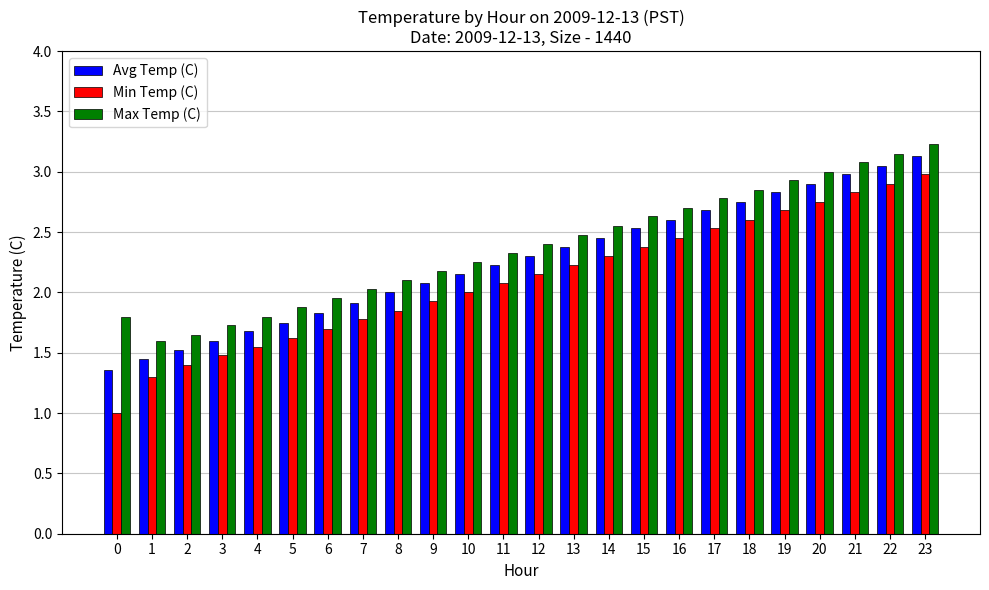

The value of Max Temp (C) at 16 is 2.7. True or false?

True